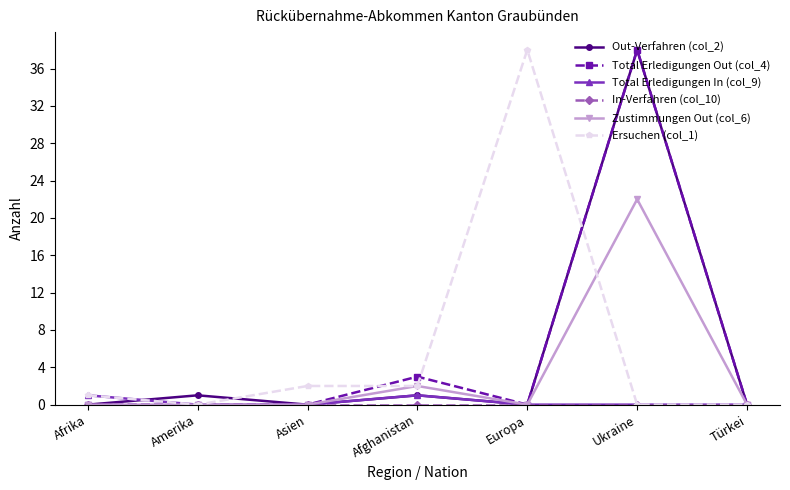

What is the label of the 7th point from the left?

Türkei